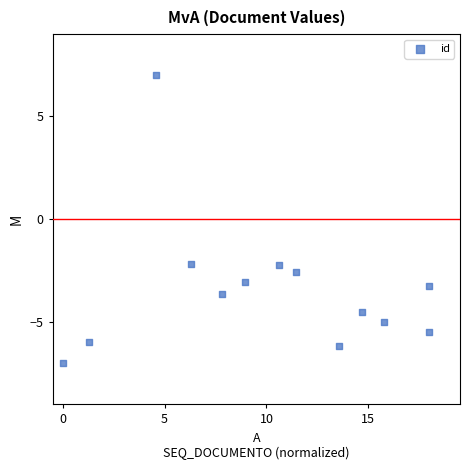

What is the range of X values (max minus min)?

18.0